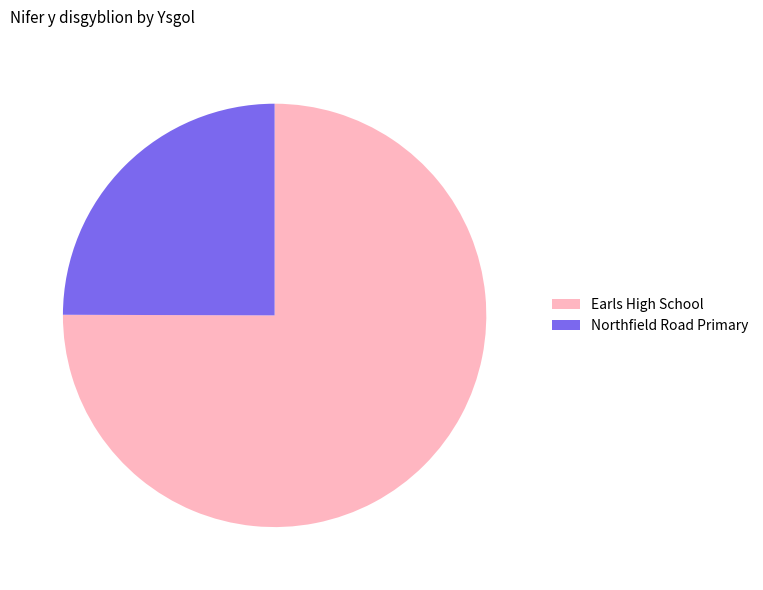

Do Northfield Road Primary and Earls High School together represent more than half of the pie?

Yes